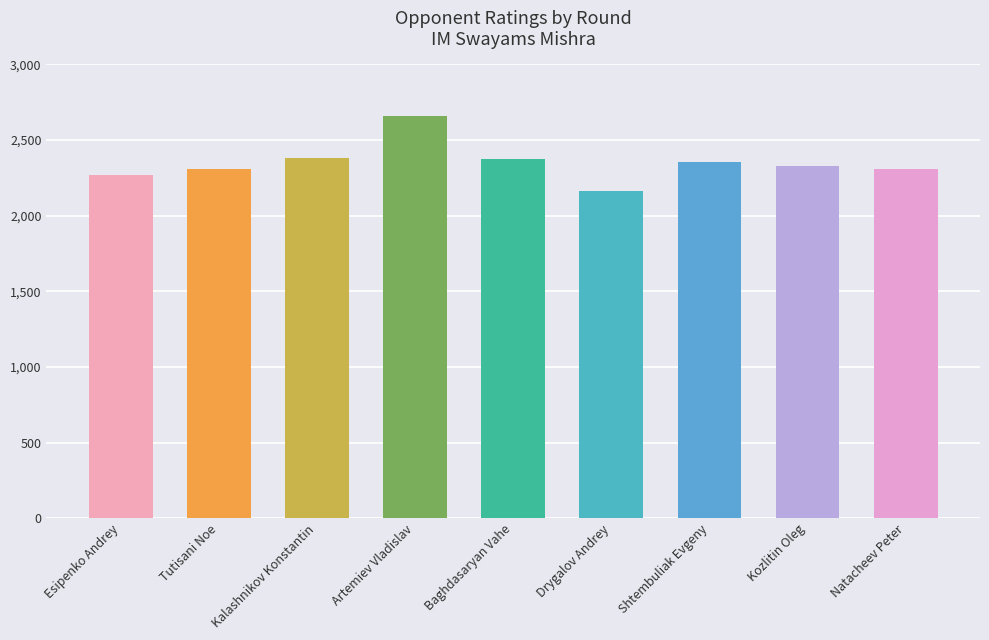

How many bars are there in total?

9